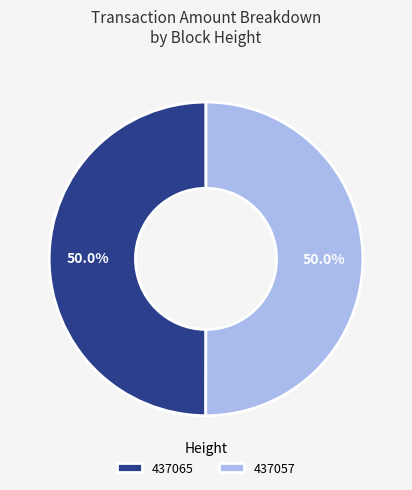

To the nearest percent, what is the combined percentage of 437065 and 437057?

100%